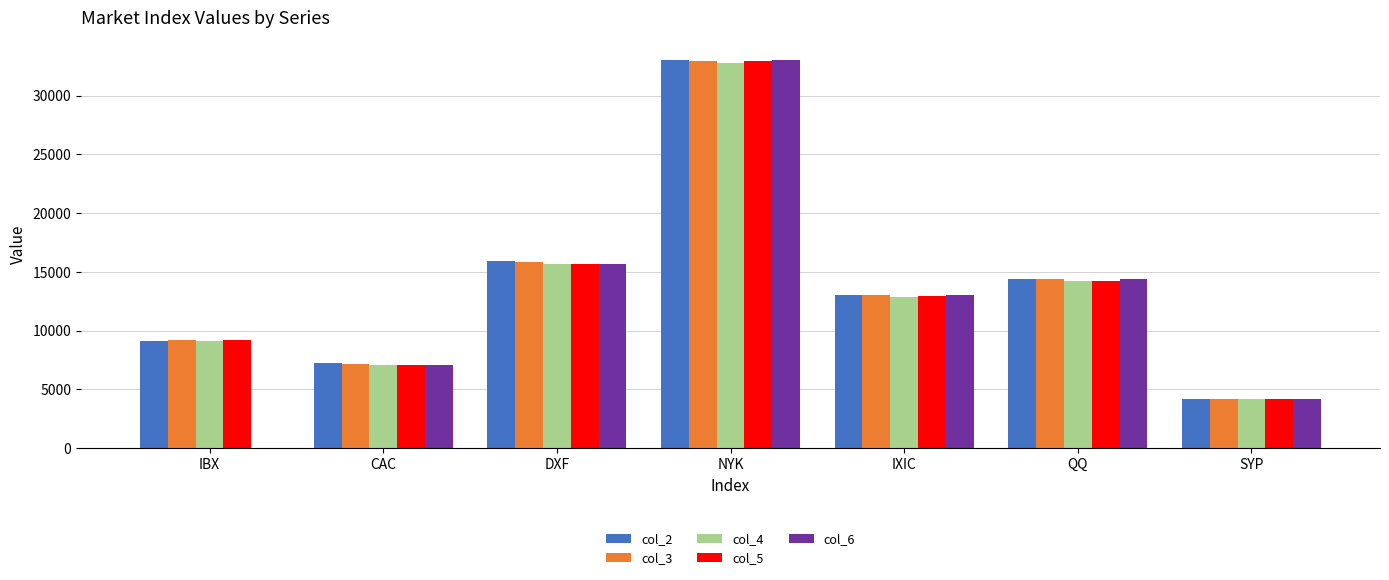

Between CAC and IXIC, which series saw the biggest shift?

col_6